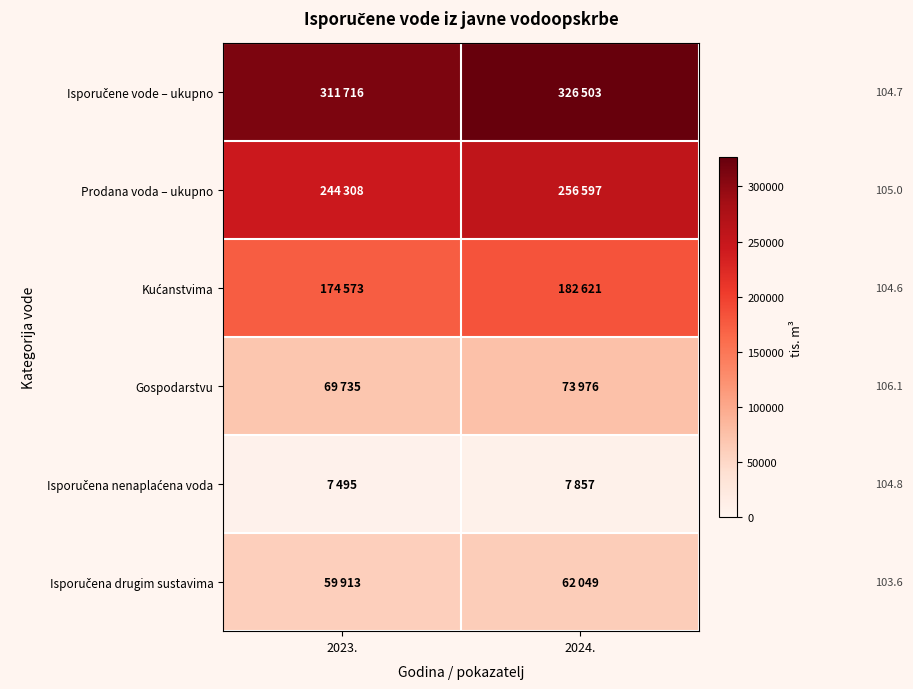

At which category is the sum across all series the highest?

2024.